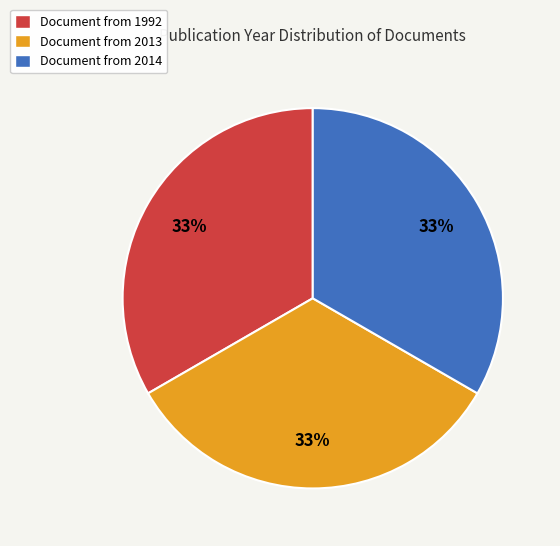

Do Document from 2014 and Document from 1992 together represent more than half of the pie?

Yes